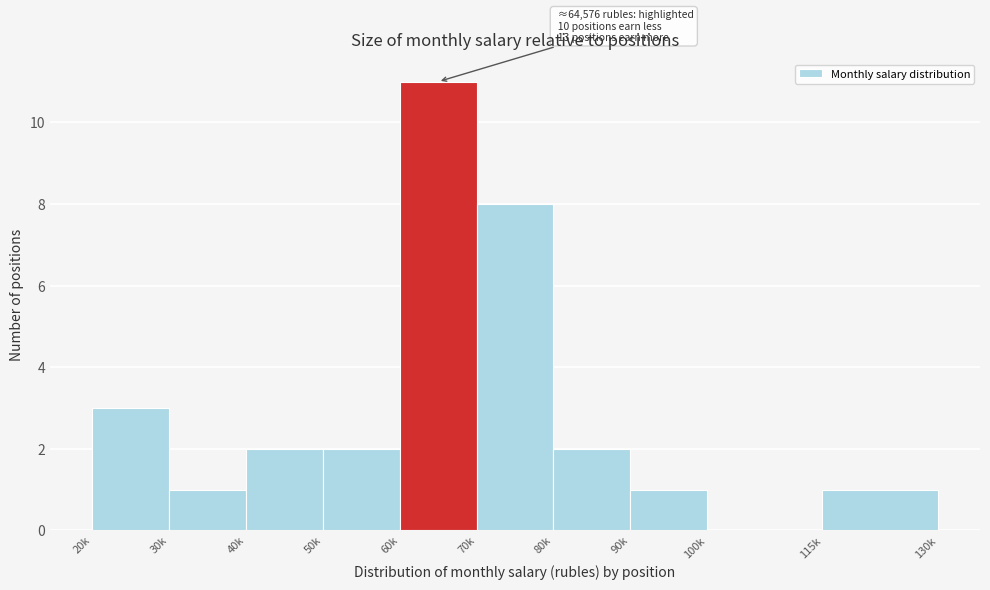

Reading left to right, list all the values displayed in this chart.

20k=3	30k=1	40k=2	50k=2	60k=11	70k=8	80k=2	90k=1	100k=0	115k=1